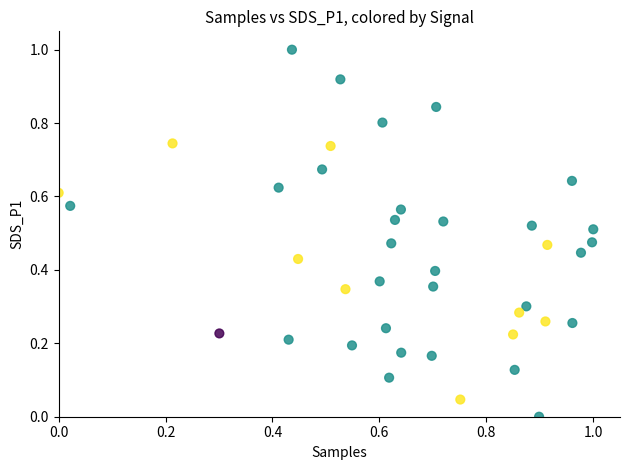

What is the range of Y values (max minus min)?

1.0